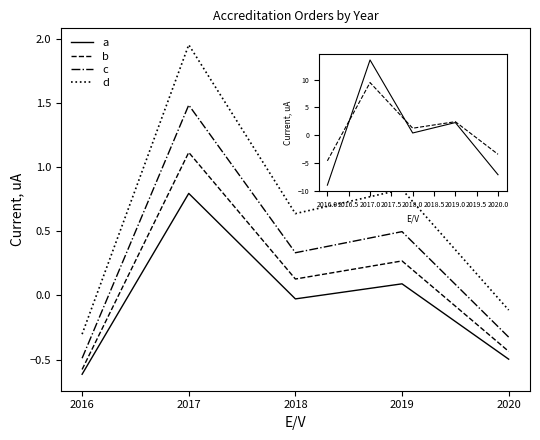

Where is the first local maximum for b?

2017